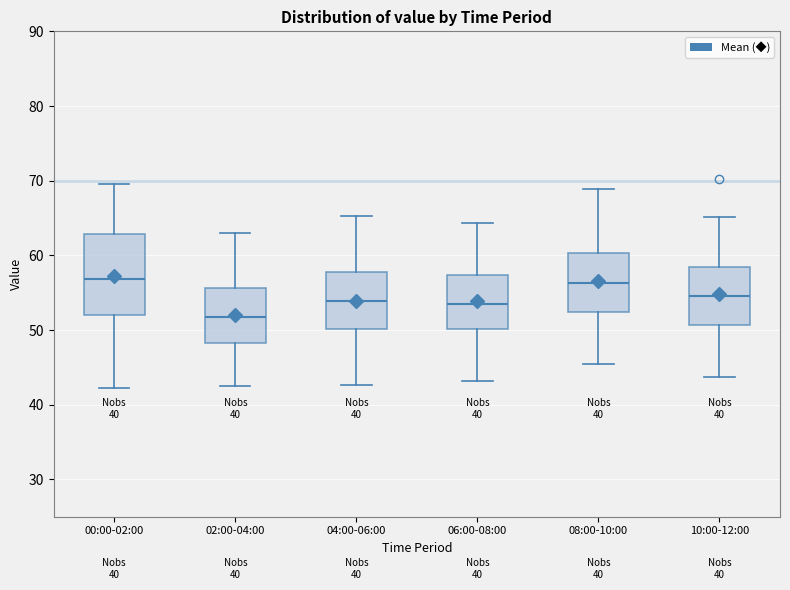

Reading left to right, read every box against the y-axis: the position of its median line, the range the box covers, and the ends of its whiskers. The values are not printed on the chart, so give them approximately, as read against the axis.

00:00-02:00: median 57, box 52 to 63, whiskers 42 to 70
02:00-04:00: median 52, box 48 to 56, whiskers 43 to 63
04:00-06:00: median 54, box 50 to 58, whiskers 43 to 65
06:00-08:00: median 54, box 50 to 57, whiskers 43 to 64
08:00-10:00: median 56, box 52 to 60, whiskers 46 to 69
10:00-12:00: median 55, box 51 to 58, whiskers 44 to 65